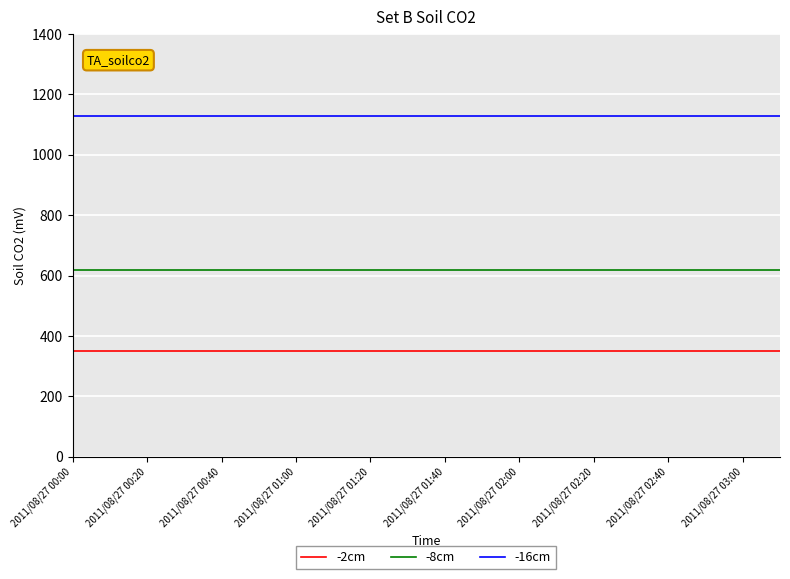

True or false: -8cm and -16cm intersect in this chart.

False